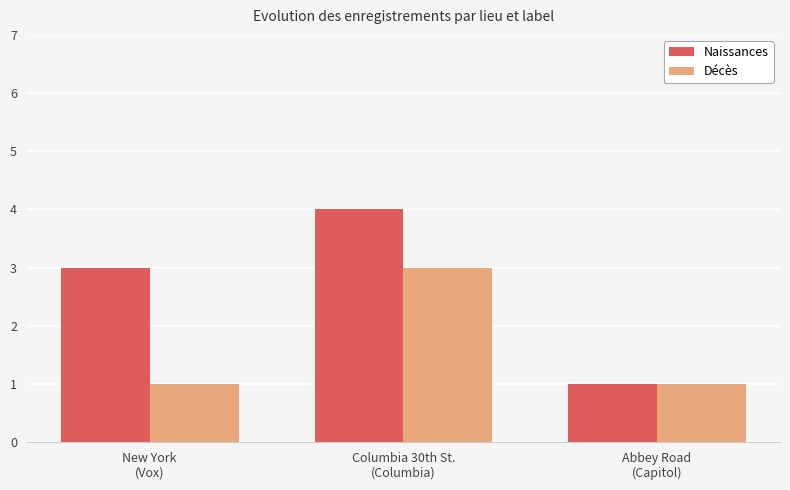

Which category has the highest value in the Naissances series?

Columbia 30th St.
(Columbia)